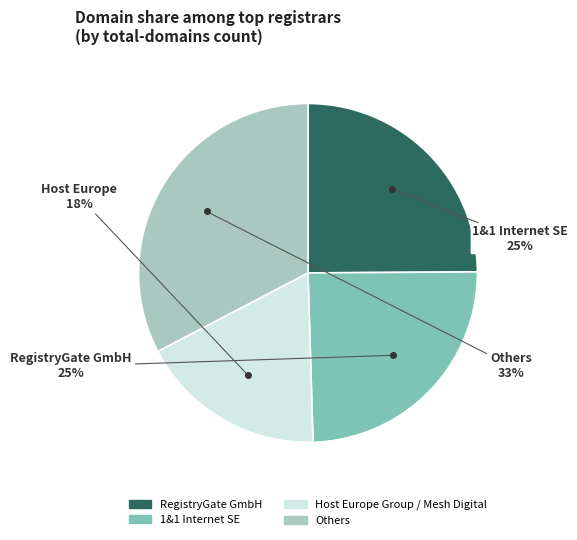

Is there any slice that represents more than half of the pie?

No